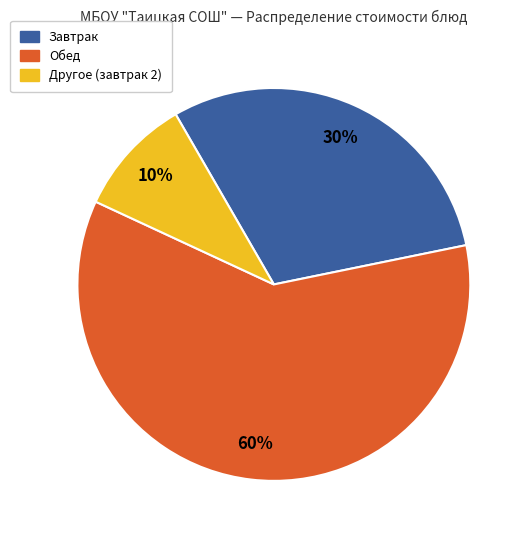

Is there any slice that represents more than half of the pie?

Yes